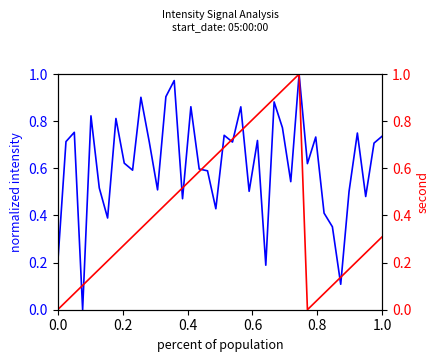

What is the value of the second point at the 4th from the left?

0.1